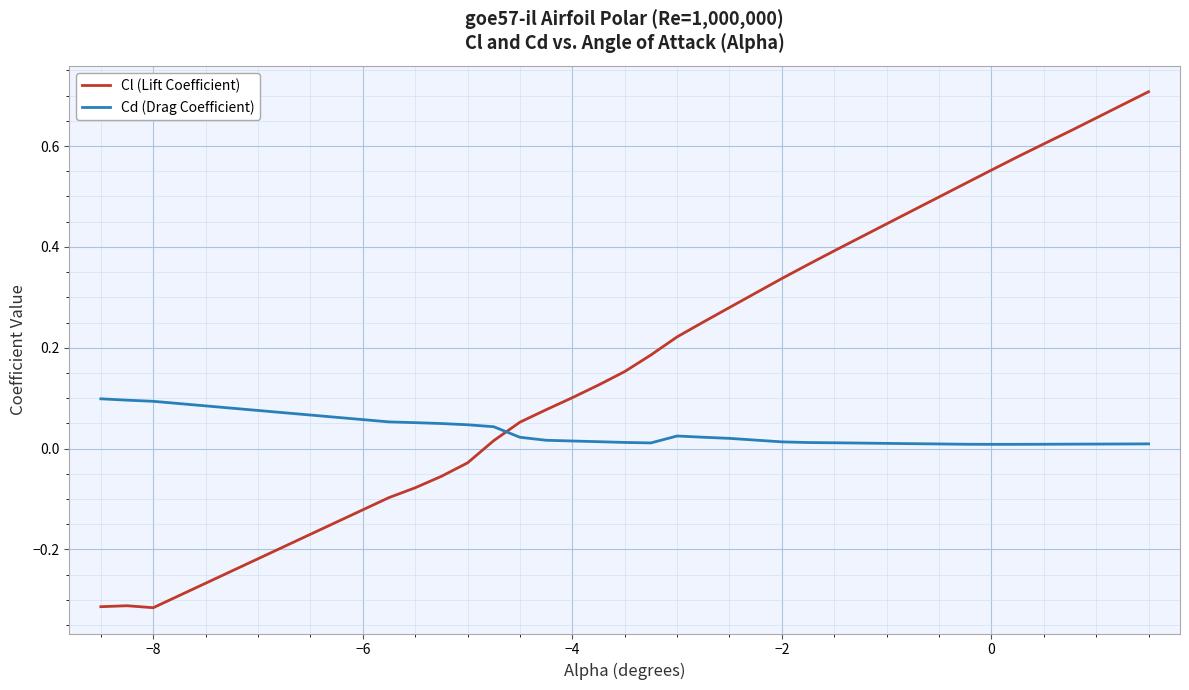

List the series in order of their overall mean, lowest first.

Cd (Drag Coefficient), Cl (Lift Coefficient)